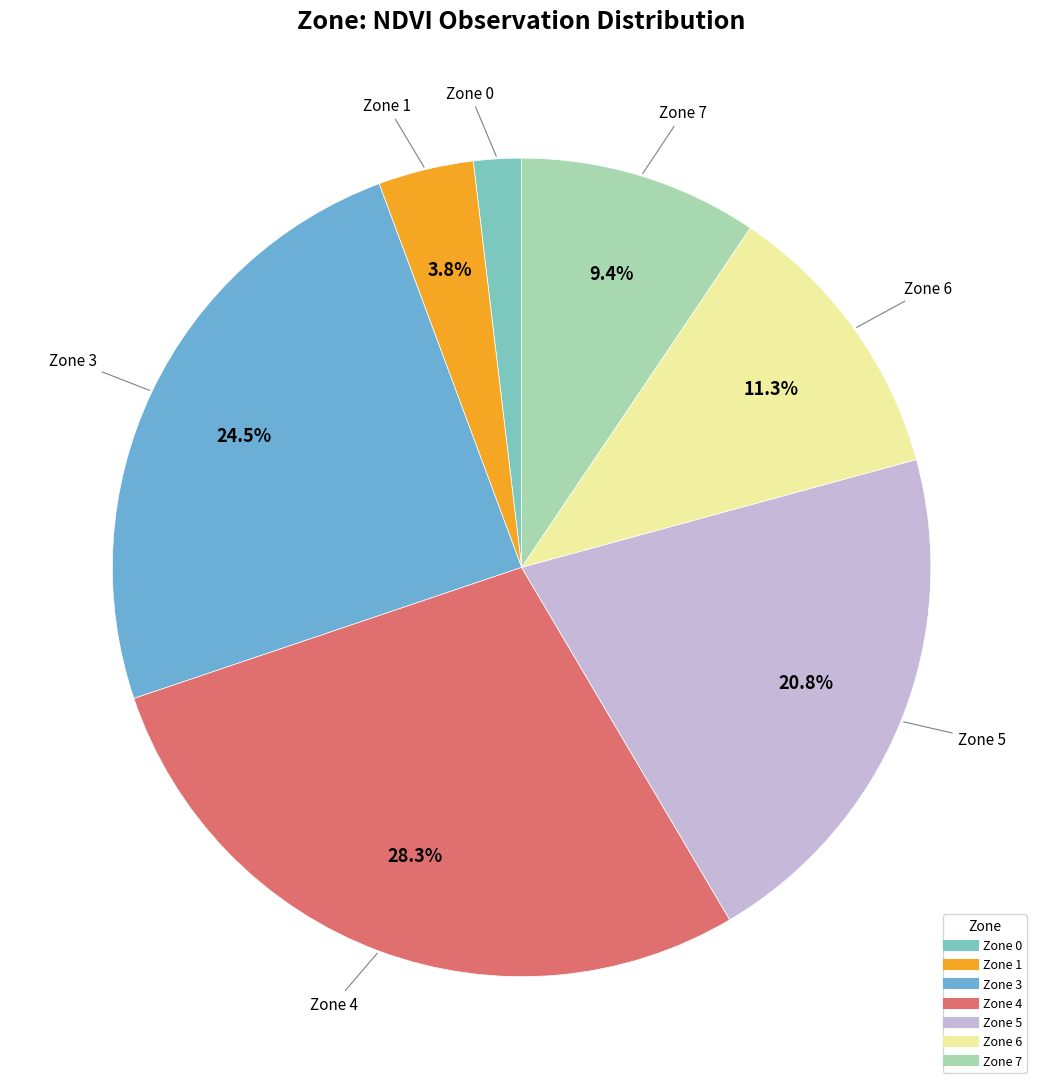

How many segments does this pie chart have?

7